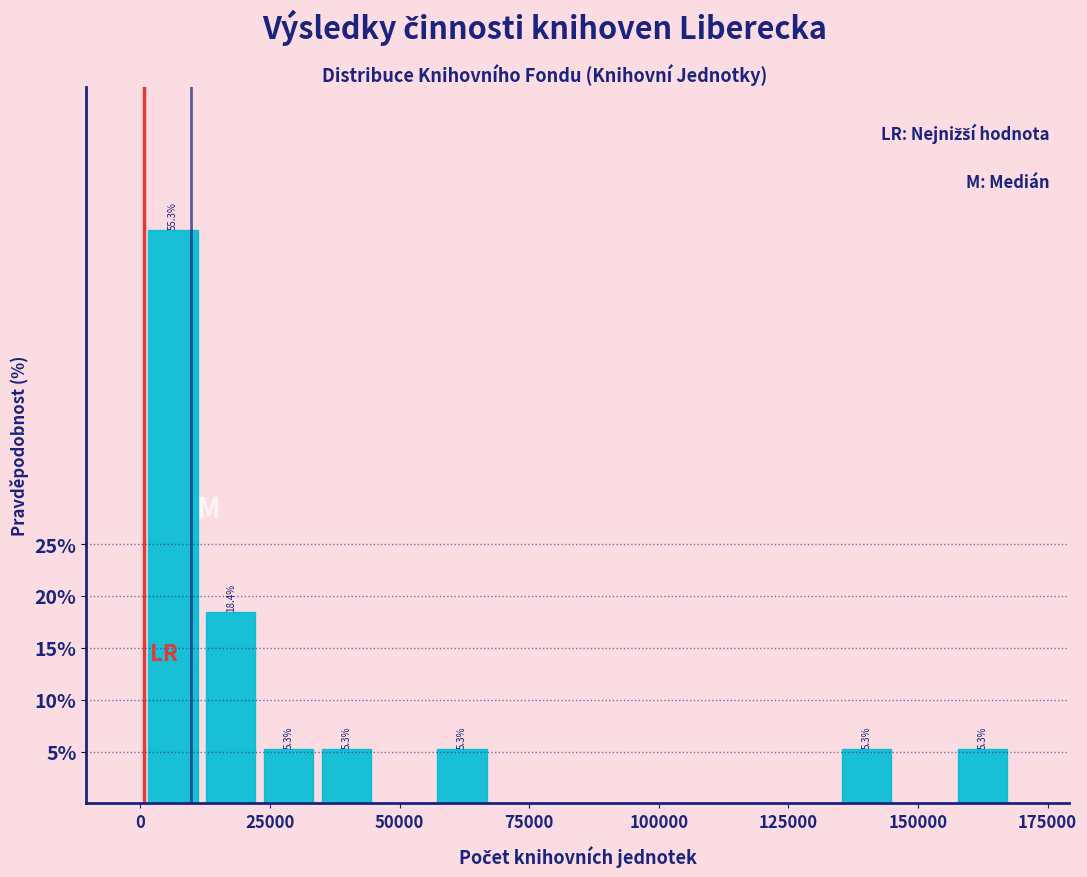

Read against the x-axis, roughly where is the centre of the tallest bar?

5000